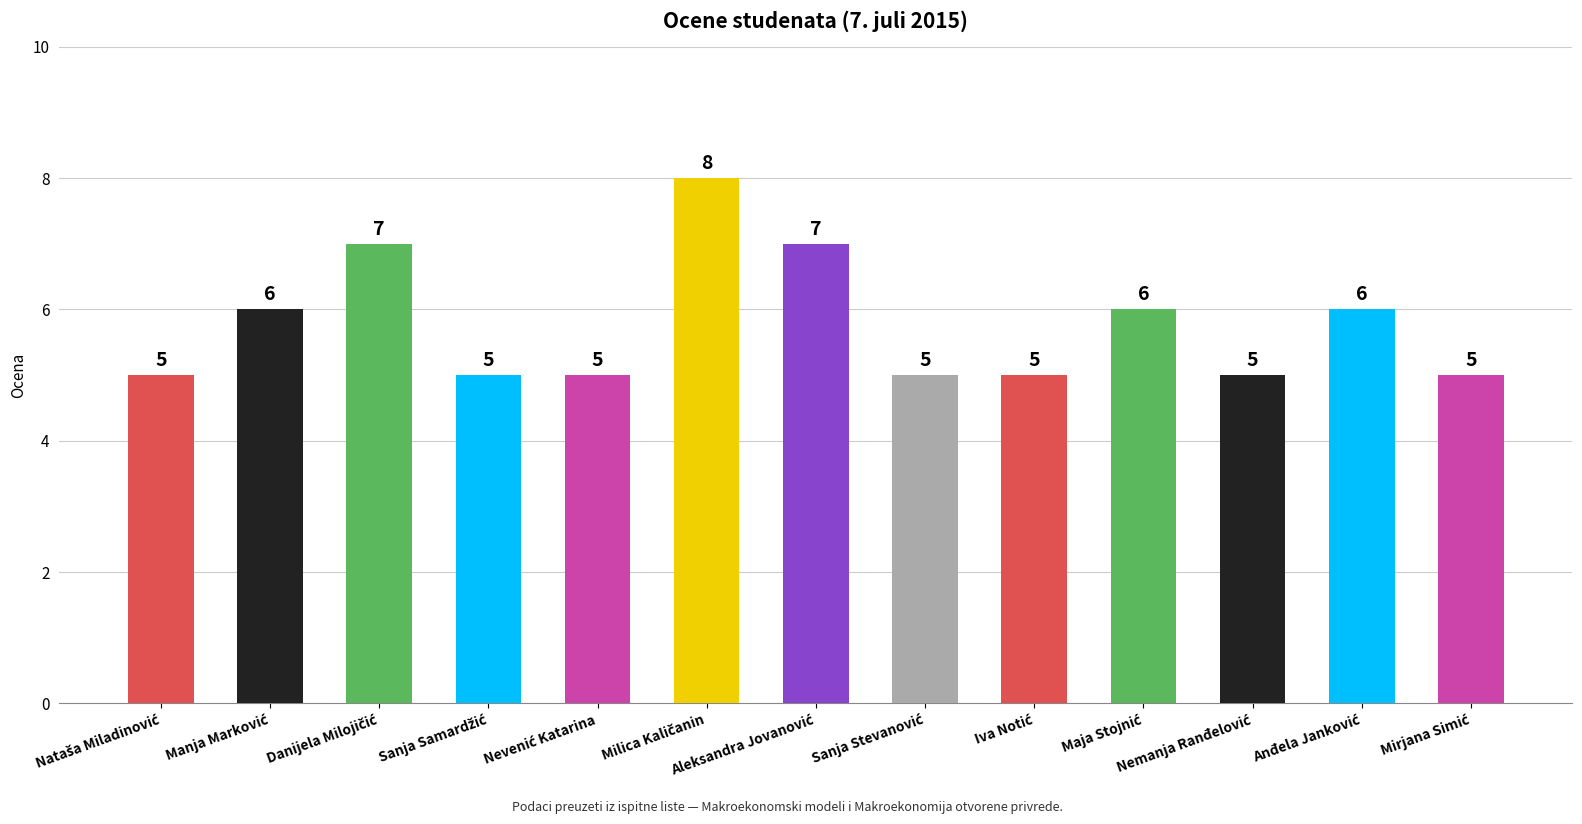

What is the difference between the maximum and second lowest values?

3